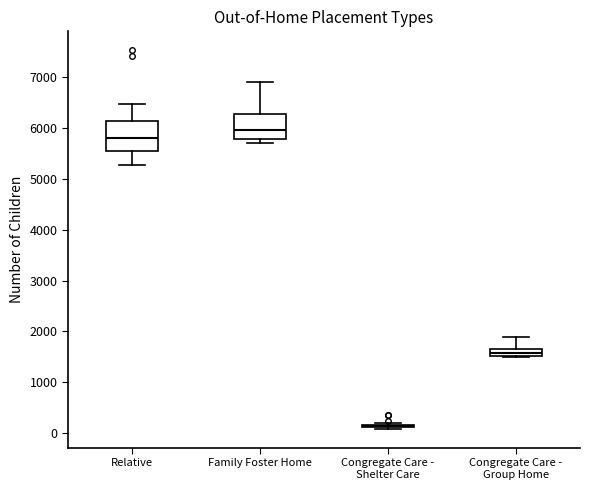

Reading left to right, read every box against the y-axis: the position of its median line, the range the box covers, and the ends of its whiskers. The values are not printed on the chart, so give them approximately, as read against the axis.

Relative: median 5800, box 5500 to 6100, whiskers 5300 to 6500
Family Foster Home: median 6000, box 5800 to 6300, whiskers 5700 to 6900
Congregate Care - Shelter Care: box collapsed to a line at 100, whiskers 100 to 200
Congregate Care - Group Home: median 1600, box 1500 to 1700, whiskers 1500 to 1900